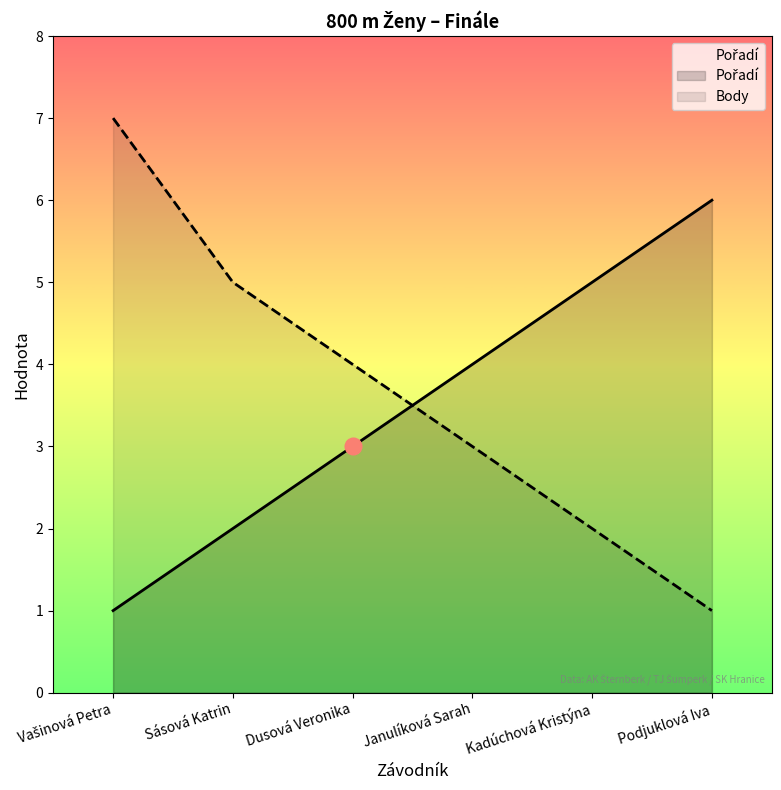

At how many categories does at least one series exceed 4?

4